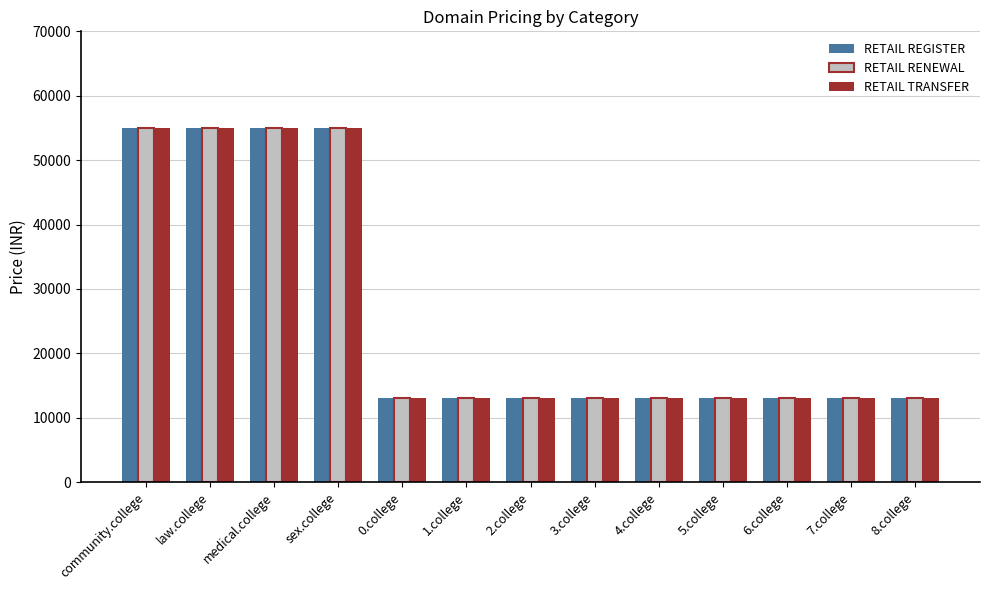

At how many categories does at least one series exceed 37763?

4